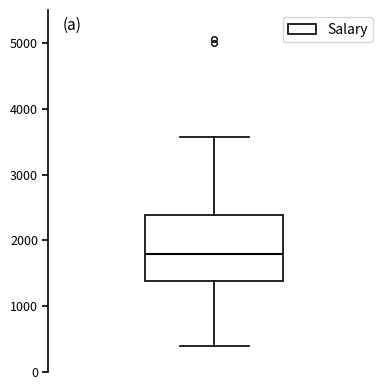

Transcribe this box plot: give where the median line is, the range the box spans, and where the two whiskers end, as read against the y-axis. The values are not printed on the chart, so give them approximately, as read against the axis.

median 1800, box 1400 to 2400, whiskers 400 to 3600